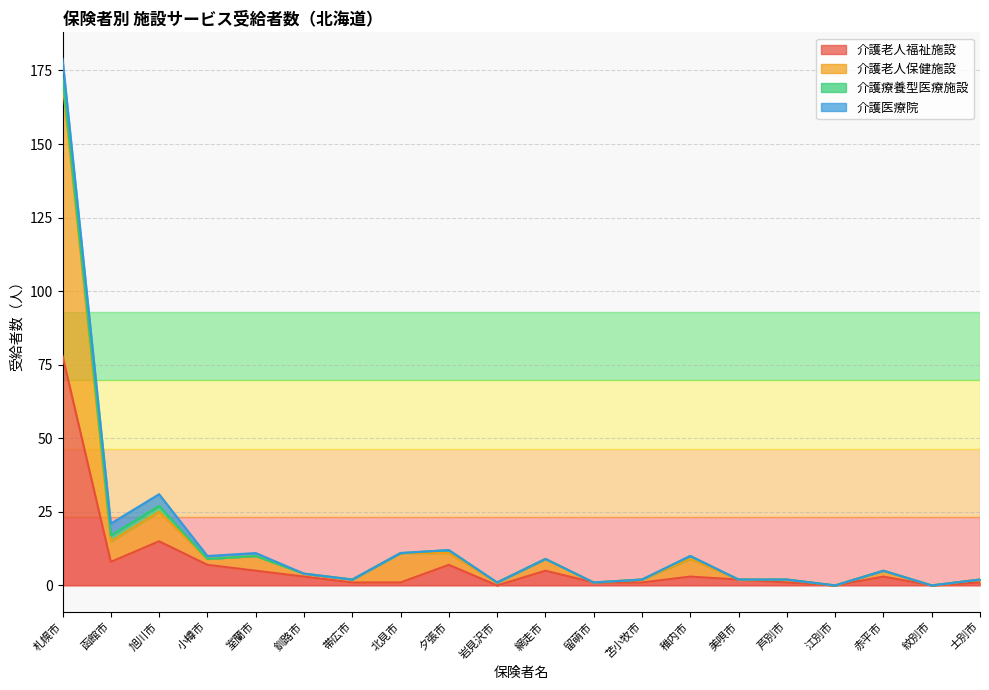

At which category is the sum across all series the highest?

札幌市